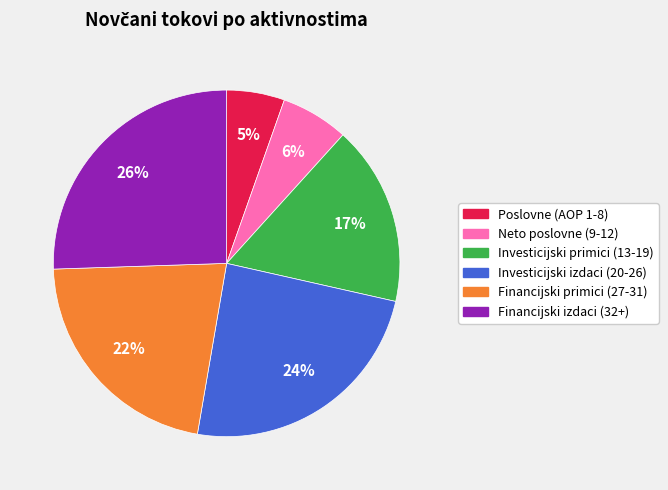

Is there a majority slice in this chart?

No